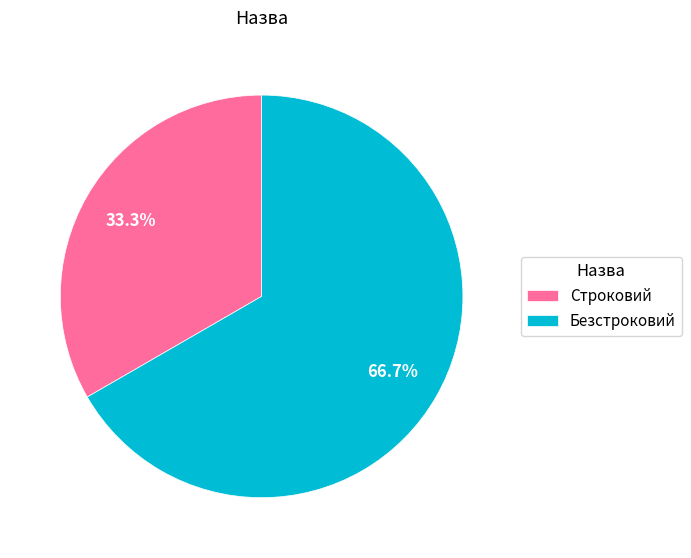

True or false: Безстроковий accounts for 67% of the total.

True